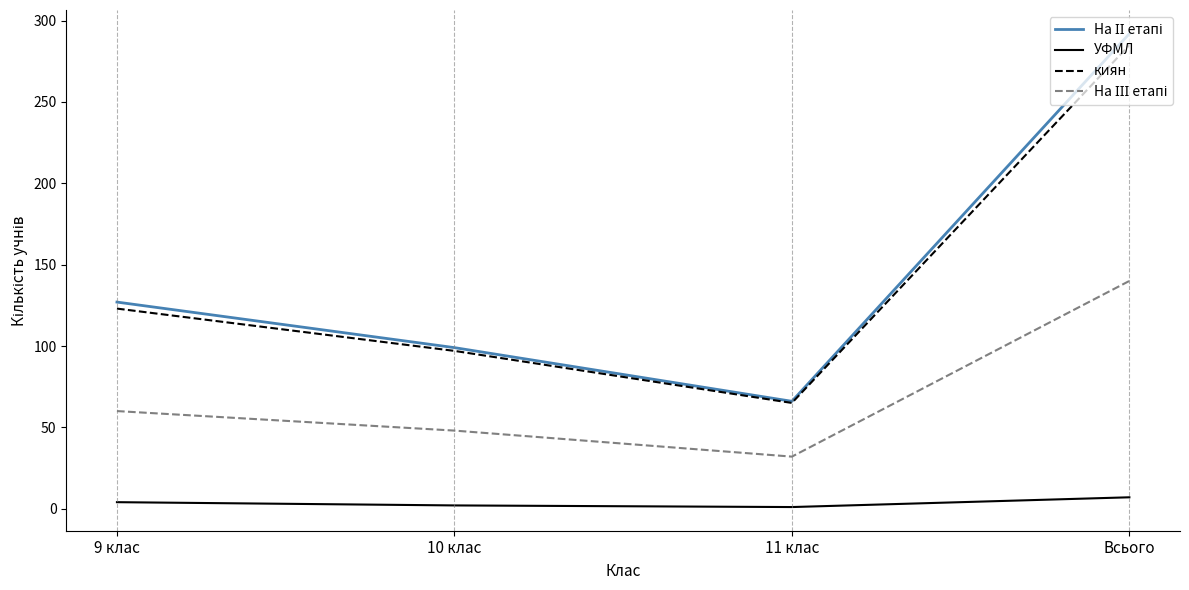

What is the minimum value for УФМЛ?

1